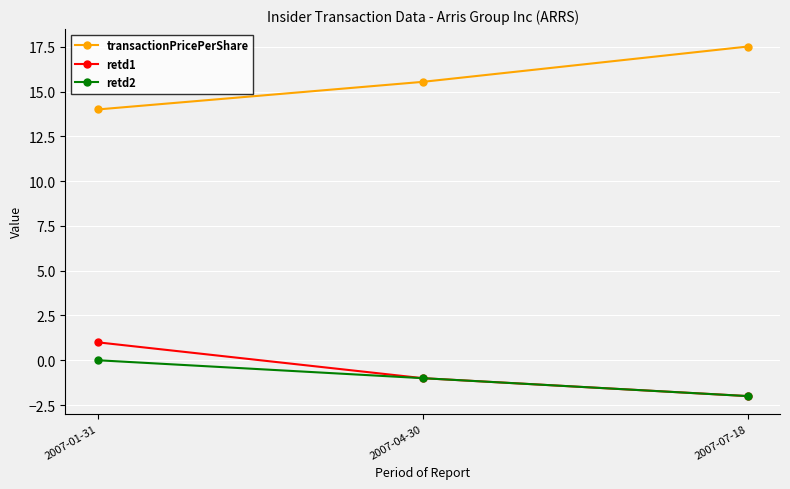

What is the label of the 3rd point from the left?

2007-07-18